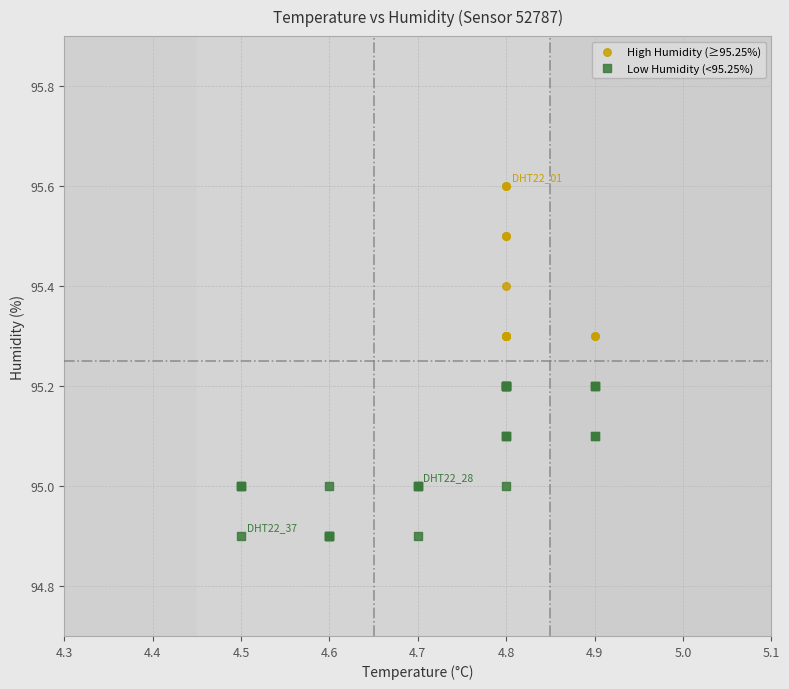

Which series contains the lowest Y value?

Low Humidity (<95.25%)